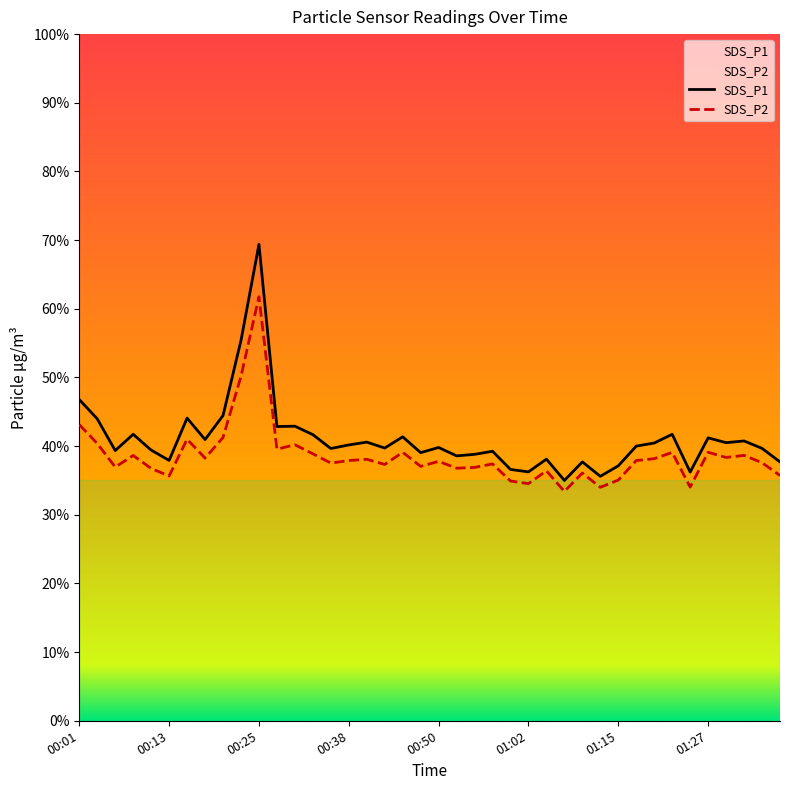

Reading right to left, extract all data points from this chart.

SDS_P1: 01:37=37.7	01:34=39.7	01:32=40.8	01:29=40.5	01:27=41.2	01:24=36.2	01:22=41.7	01:19=40.5	01:17=40.0	01:15=37.1	01:12=35.6	01:10=37.7	01:07=35.0	01:05=38.1	01:02=36.2	01:00=36.6	00:57=39.2	00:55=38.8	00:52=38.6	00:50=39.8	00:47=39.0	00:45=41.4	00:43=39.7	00:40=40.6	00:38=40.2	00:35=39.6	00:33=41.7	00:30=42.9	00:28=42.9	00:25=69.4	00:23=55.4	00:20=44.5	00:18=41.0	00:16=44.1	00:13=37.9	00:11=39.4	00:08=41.7	00:06=39.4	00:03=44.0	00:01=46.8
SDS_P2: 01:37=35.7	01:34=37.6	01:32=38.6	01:29=38.4	01:27=39.1	01:24=34.0	01:22=39.1	01:19=38.2	01:17=37.9	01:15=35.0	01:12=34.0	01:10=36.1	01:07=33.4	01:05=36.4	01:02=34.5	01:00=34.9	00:57=37.4	00:55=36.9	00:52=36.8	00:50=37.8	00:47=37.0	00:45=39.1	00:43=37.3	00:40=38.1	00:38=37.9	00:35=37.5	00:33=38.9	00:30=40.2	00:28=39.5	00:25=61.8	00:23=50.1	00:20=41.2	00:18=38.2	00:16=41.0	00:13=35.6	00:11=36.8	00:08=38.6	00:06=37.0	00:03=40.4	00:01=43.1